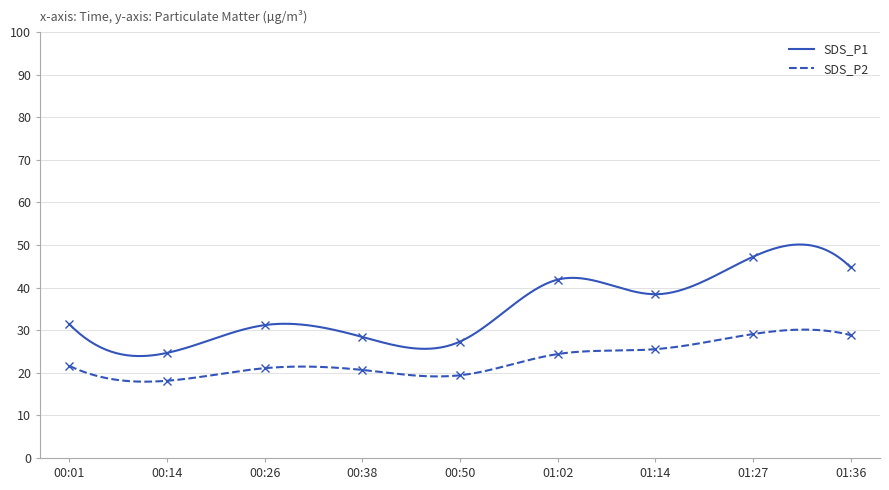

At which category is the sum across all series the highest?

01:27